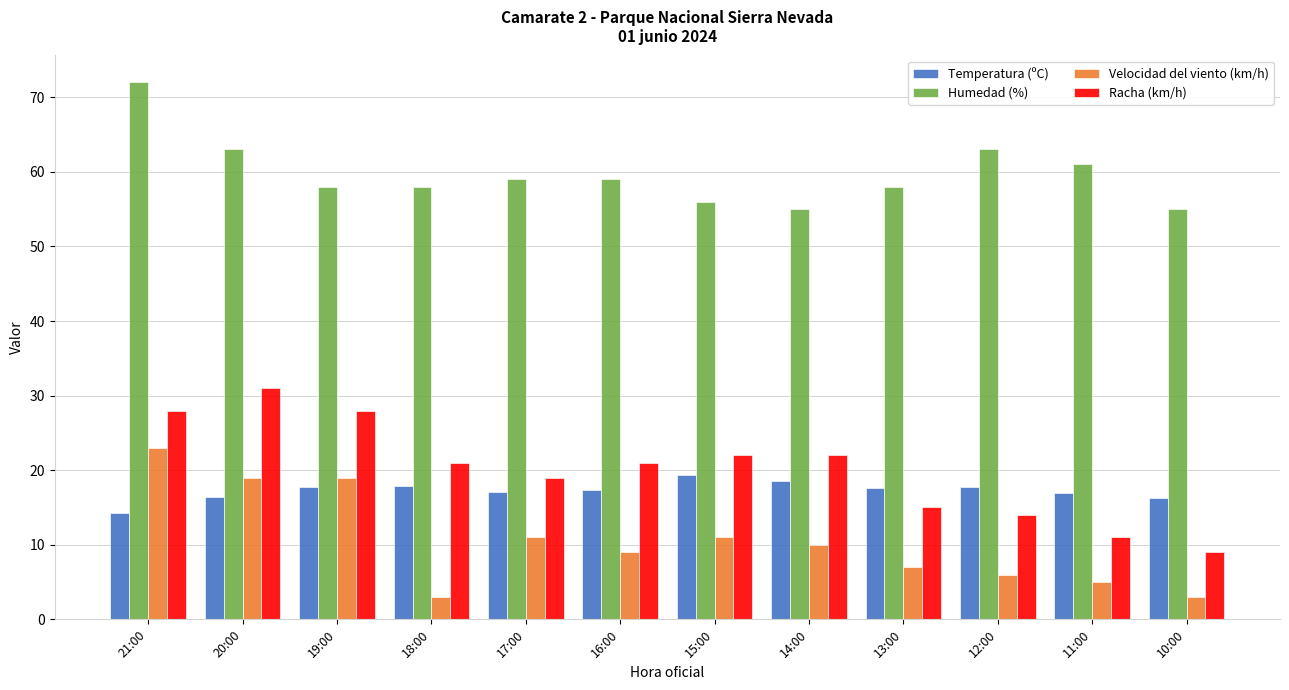

What is the difference between the highest and lowest values at 16:00?

50.0